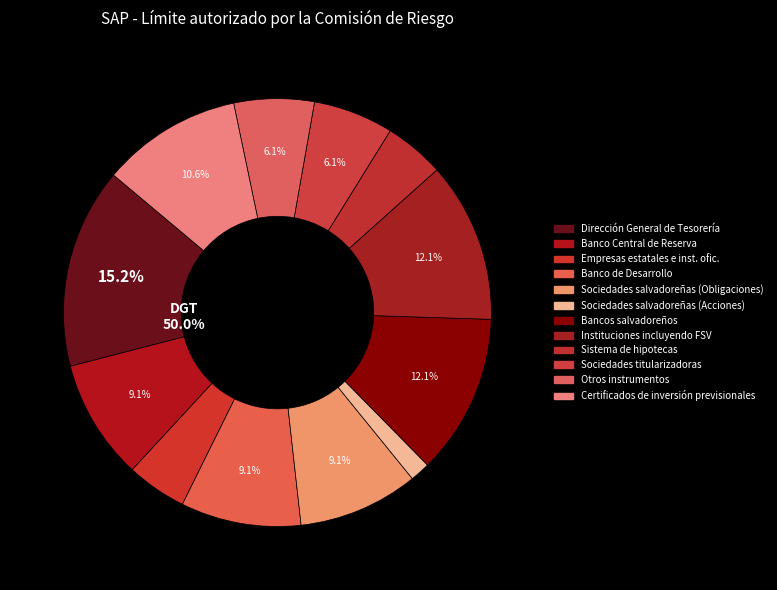

Which slice is the largest?

Dirección General de Tesorería